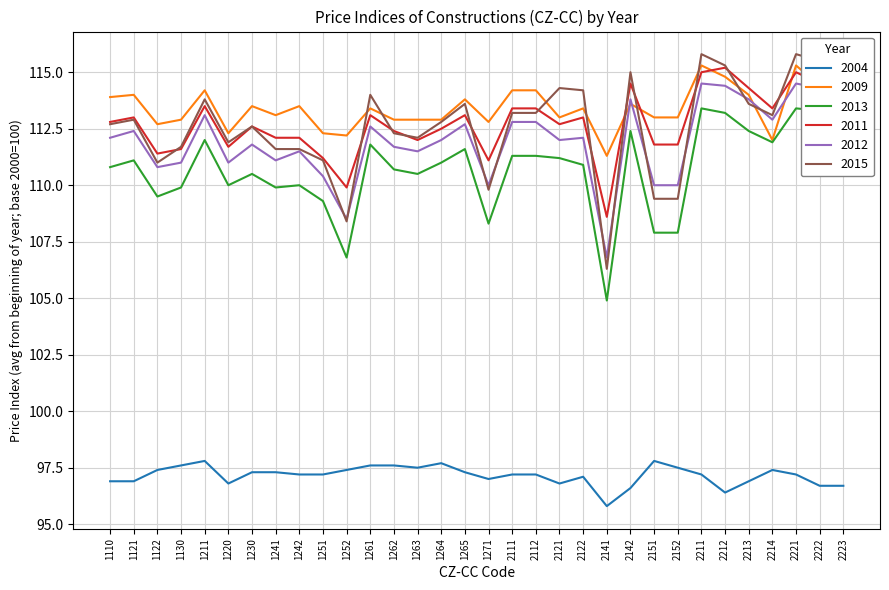

Is the value of 2004 at 1262 greater than the value of 2015 at 1121?

No